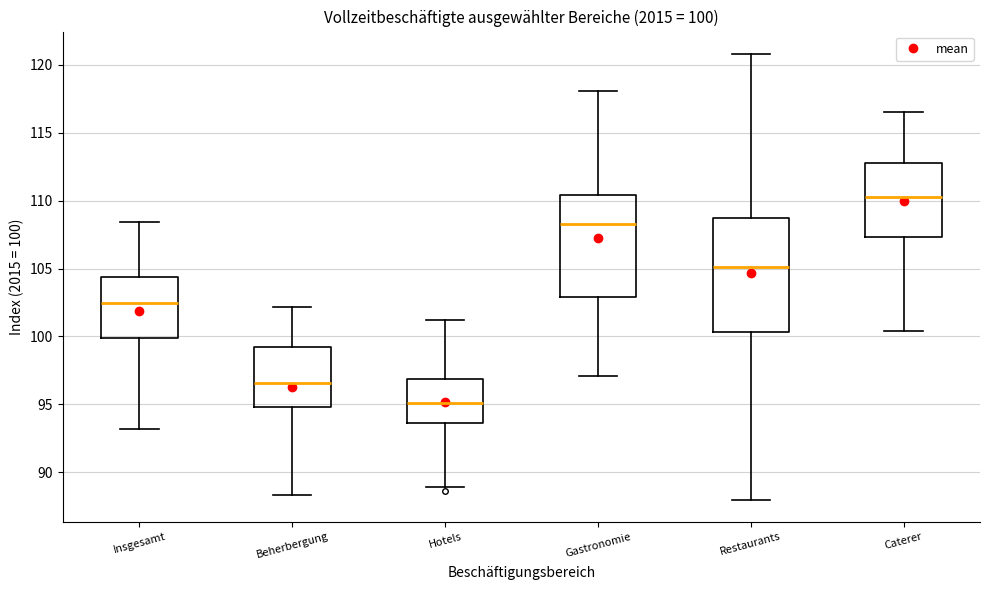

Which box's median line is the lowest?

Hotels